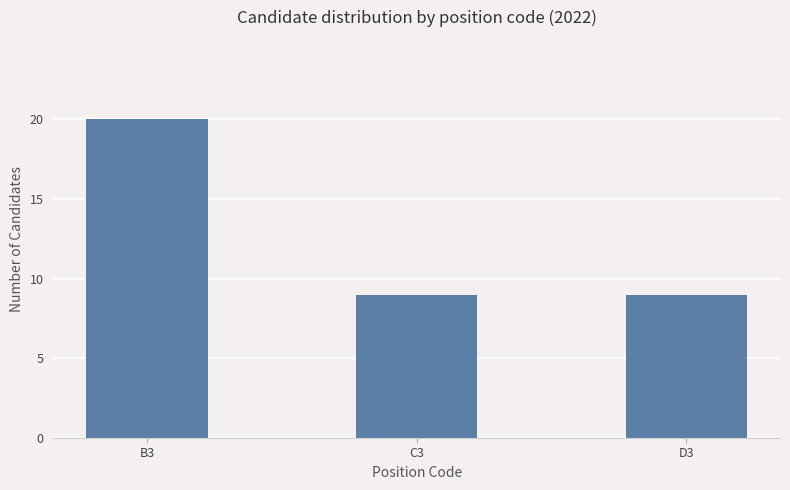

Read the value at C3, to the nearest 10.

10